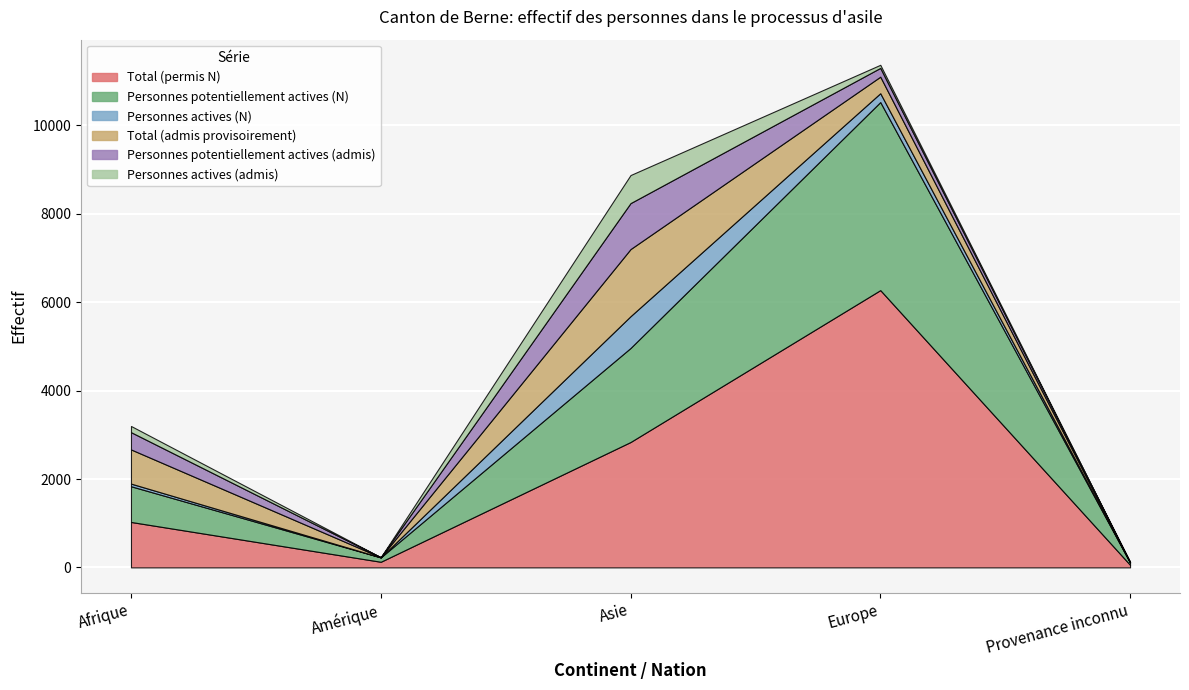

What position from the right is Amérique?

4